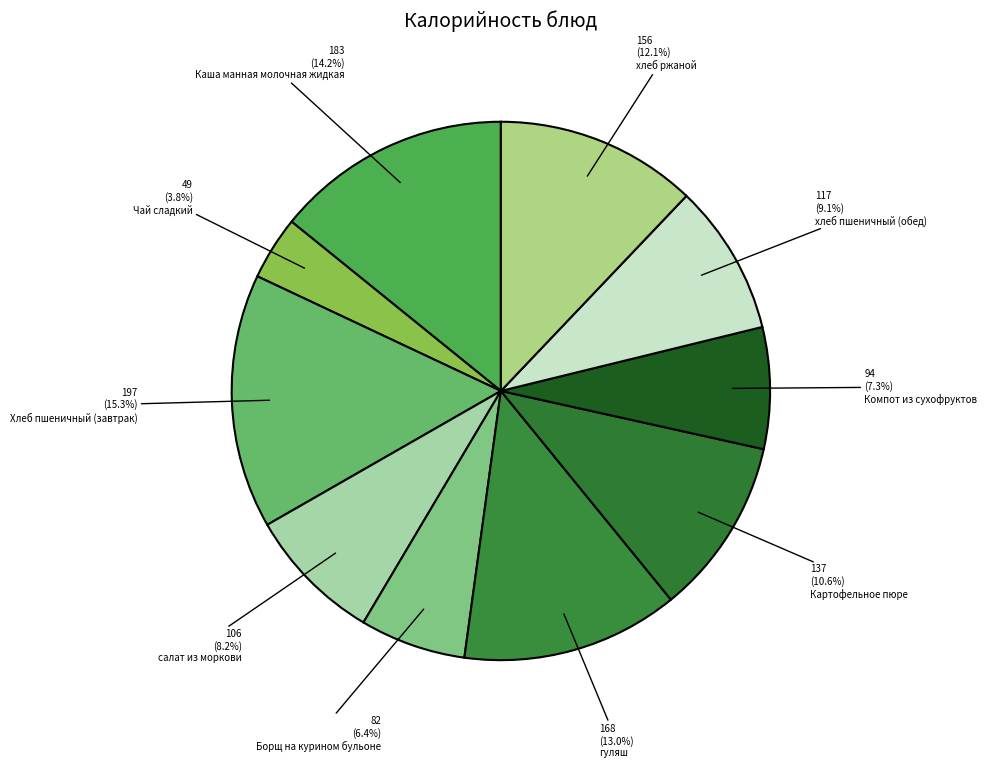

How many slices are in this pie chart?

10